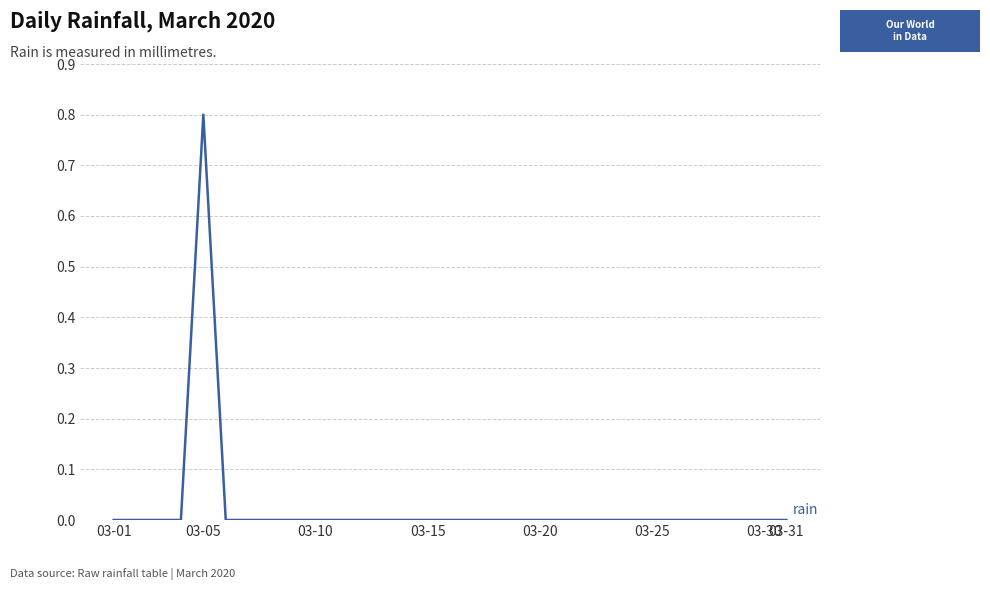

Is this an area chart (filled region under the line)?

No